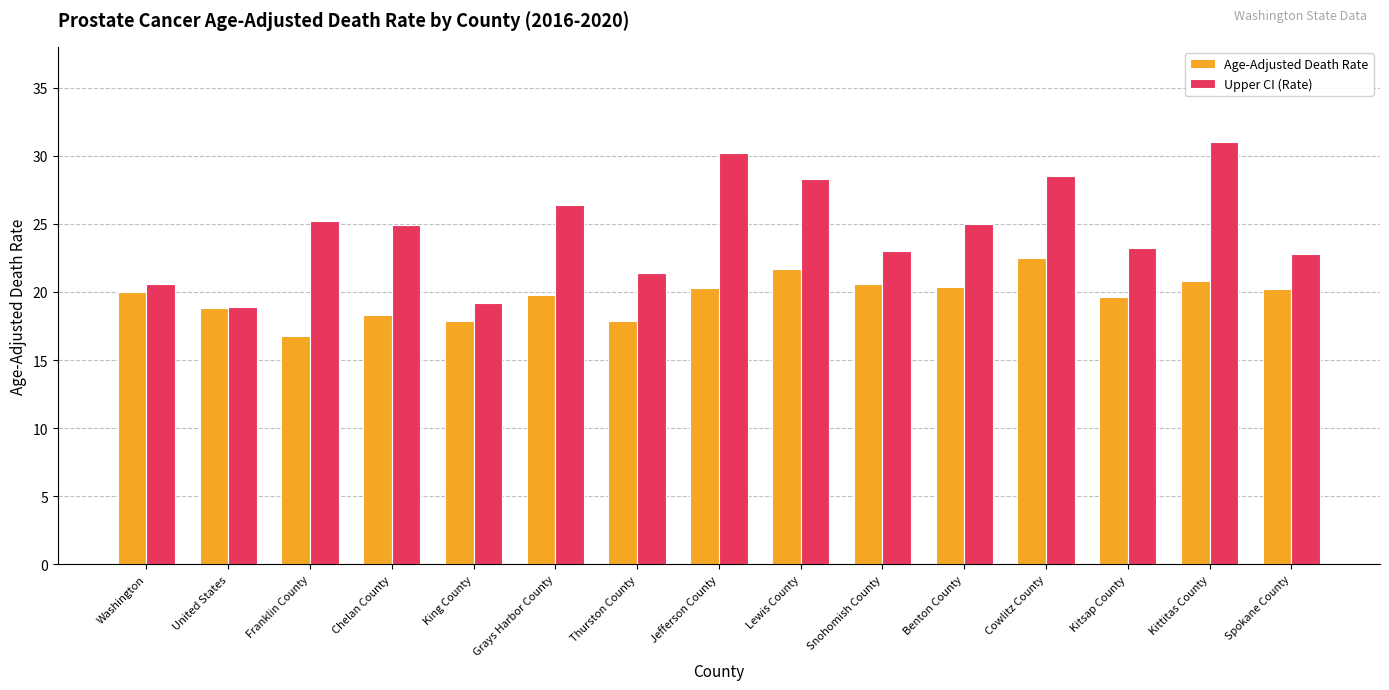

Which series has the largest total across all categories?

Upper CI (Rate)